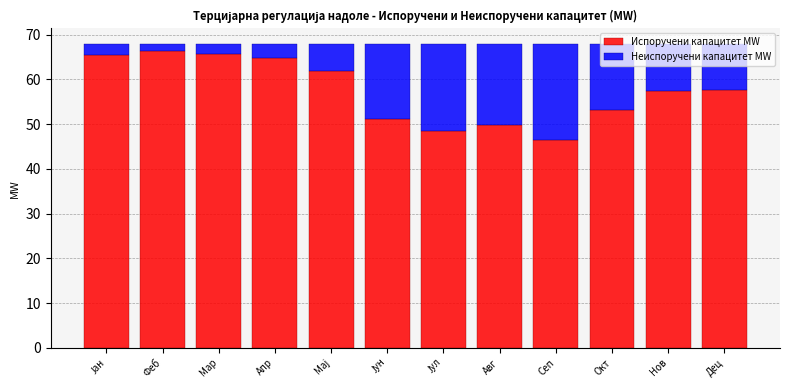

What is the difference between the Испоручени капацитет MW values at Феб and Нов?

9.0